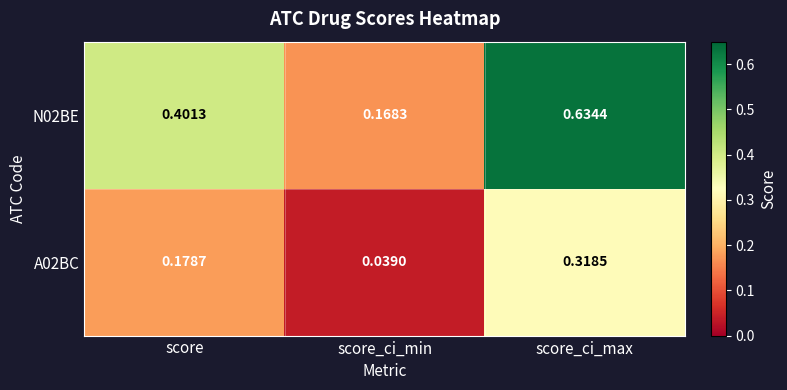

Which series has the largest total across all categories?

N02BE